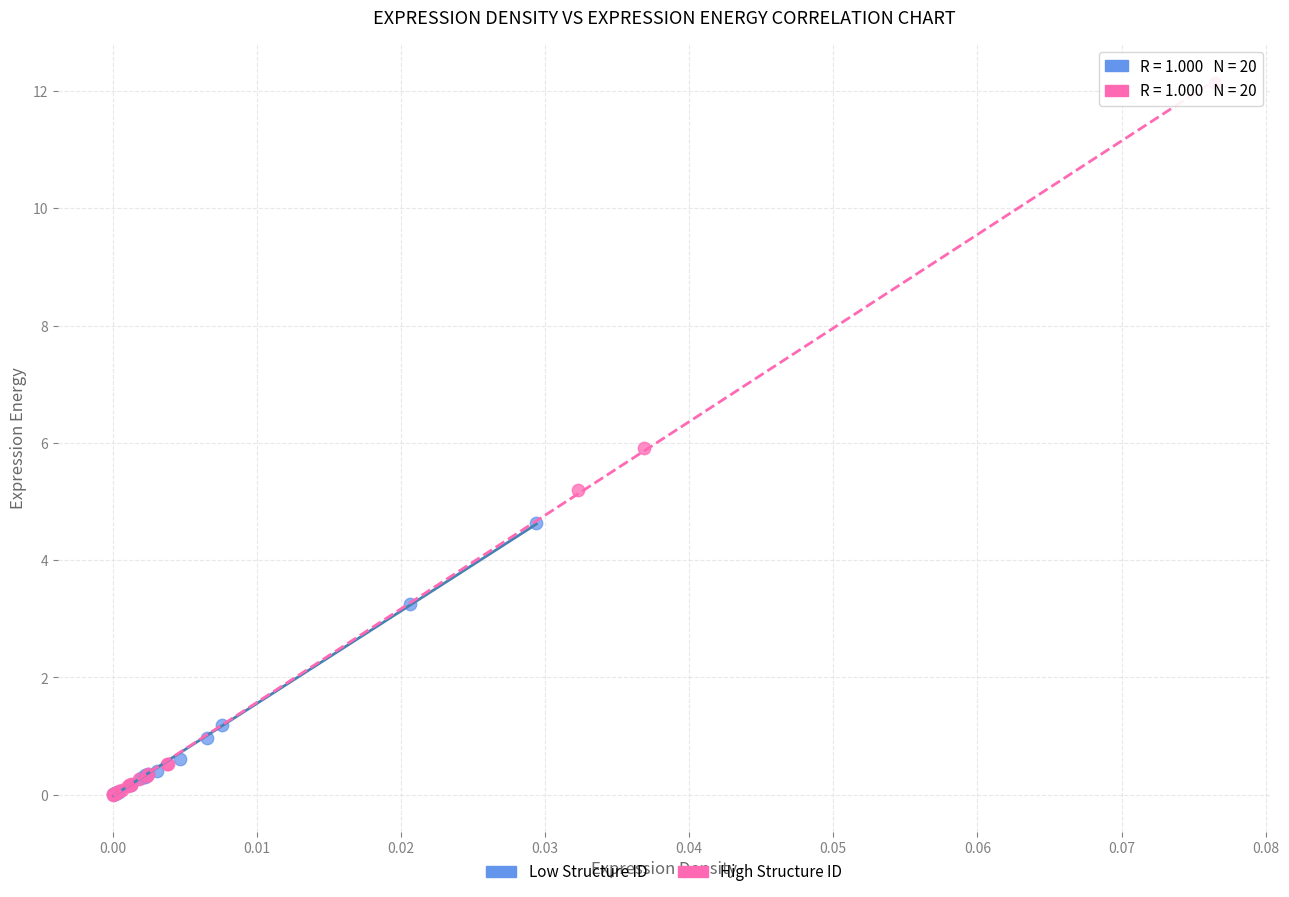

Which series reaches the maximum Y coordinate?

High Structure ID